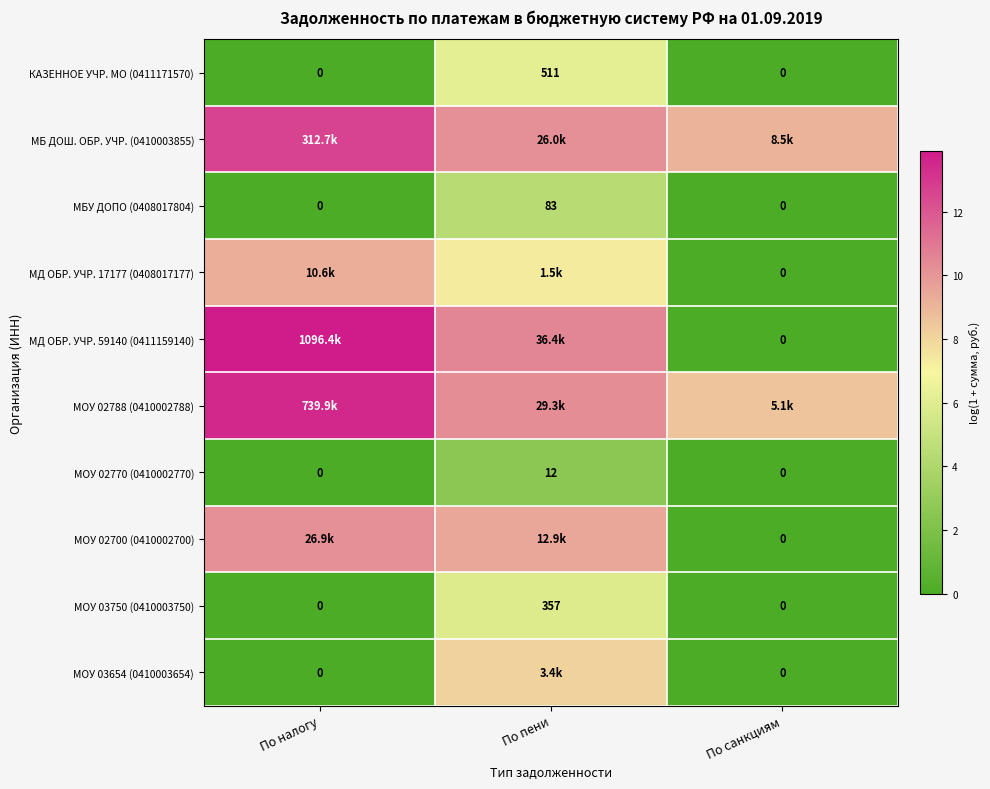

Is the value of МОУ 02770 (0410002770) at По пени greater than the value of МОУ 02700 (0410002700) at По санкциям?

Yes